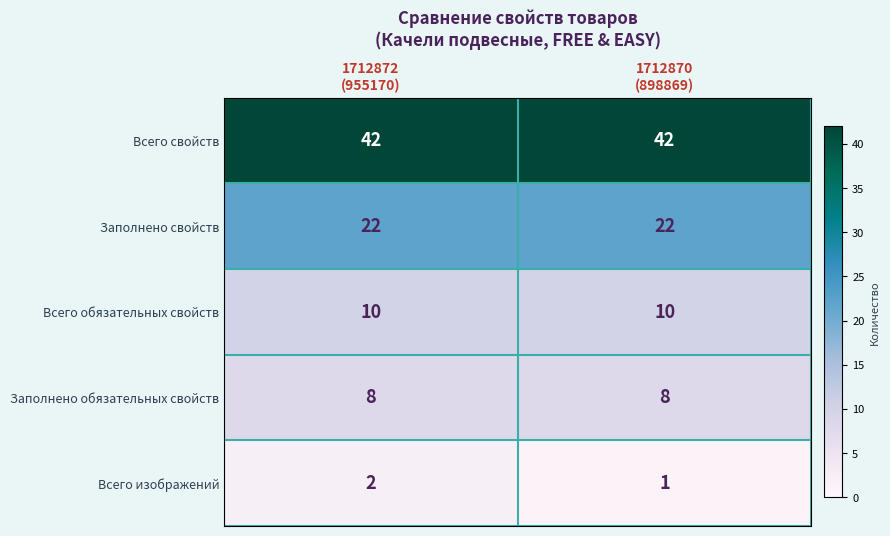

Which series has the largest range (max minus min)?

Всего изображений